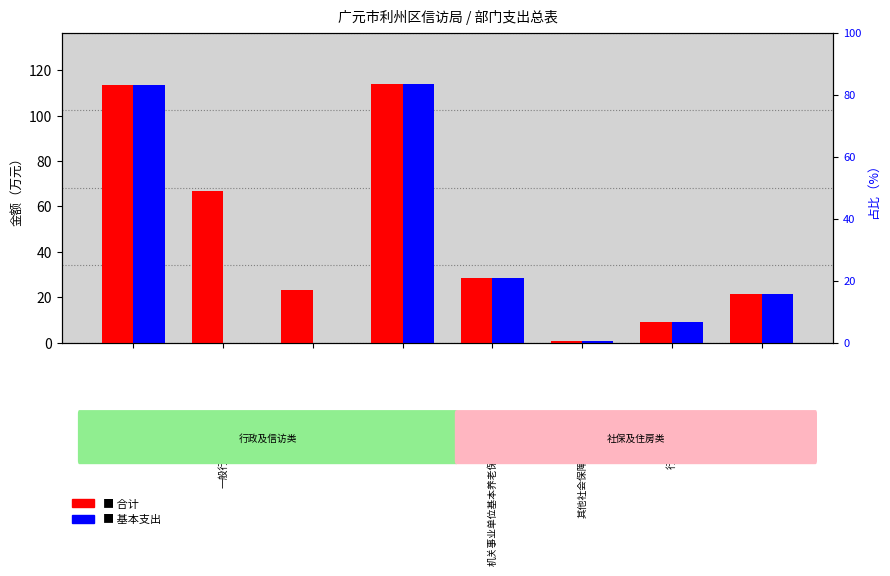

Which series has the largest total across all categories?

合计